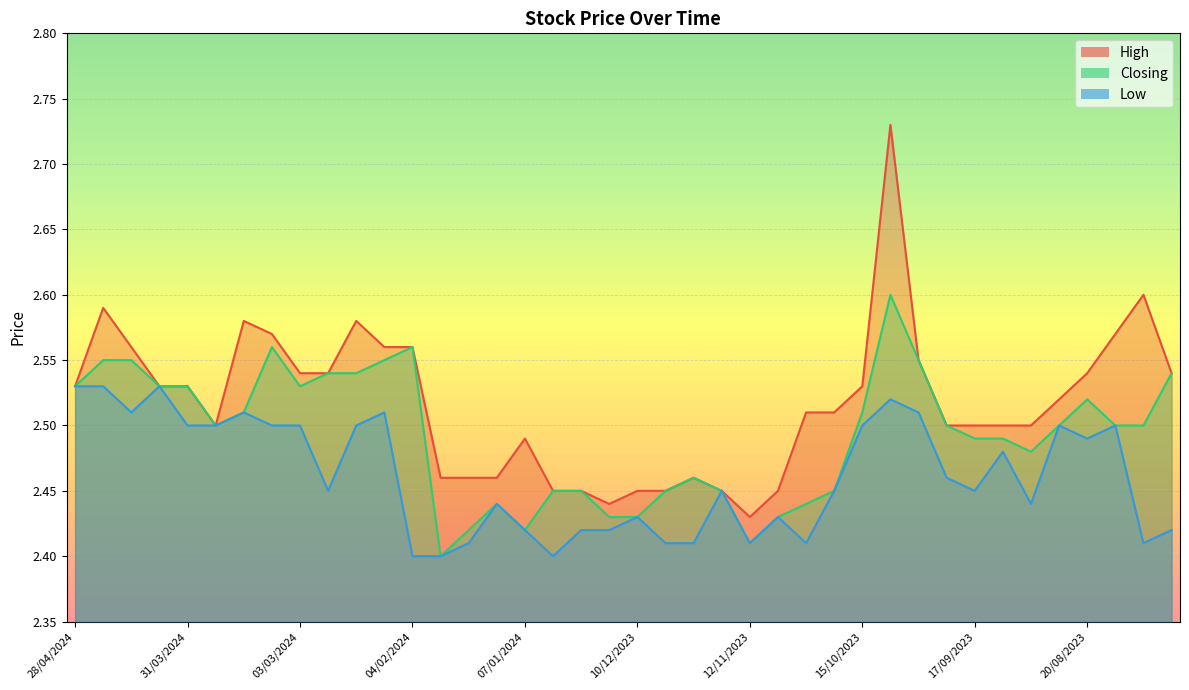

How many lines are shown in the chart?

3